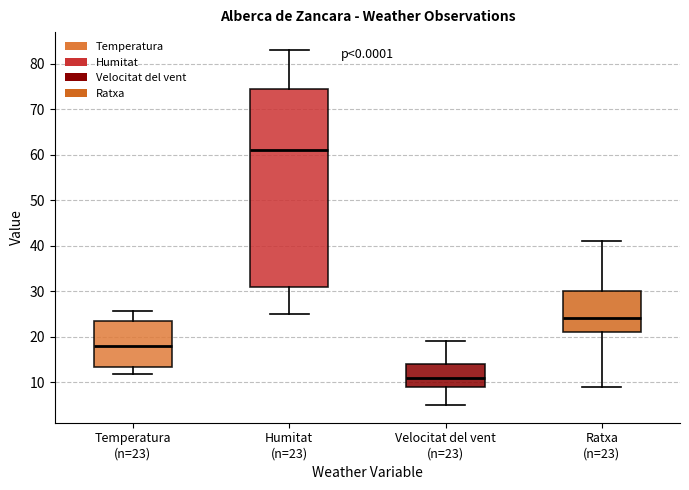

Where does the median line of the box for Velocitat del vent (n=23) sit on the y-axis? The values are not printed on the chart, so give them approximately, as read against the axis.

11